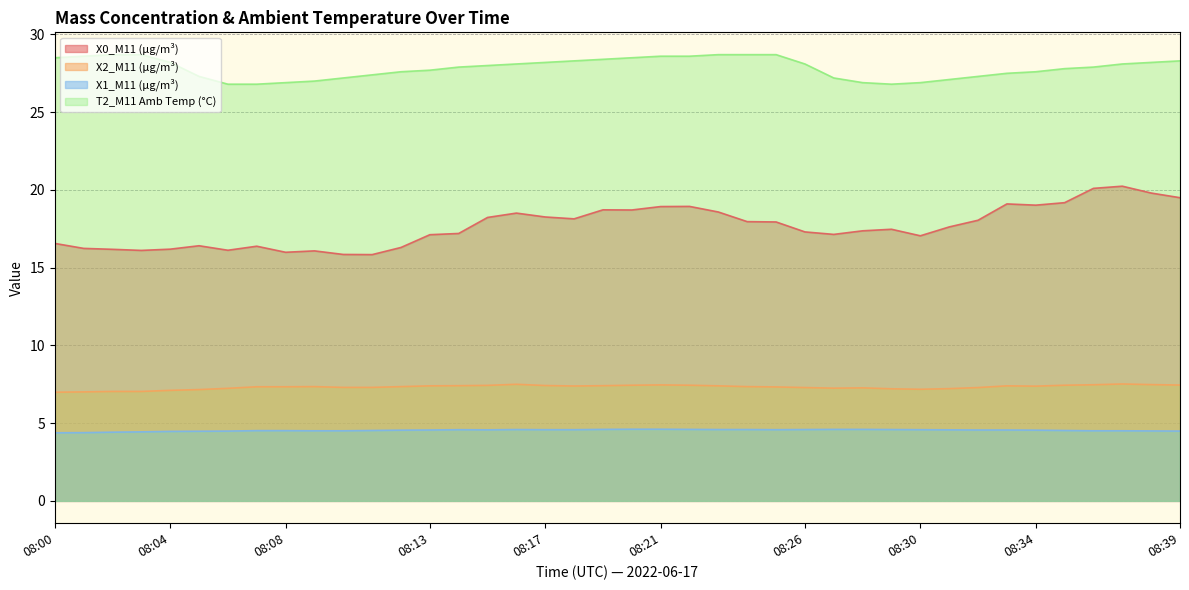

Which label corresponds to the largest value in the chart?

08:02